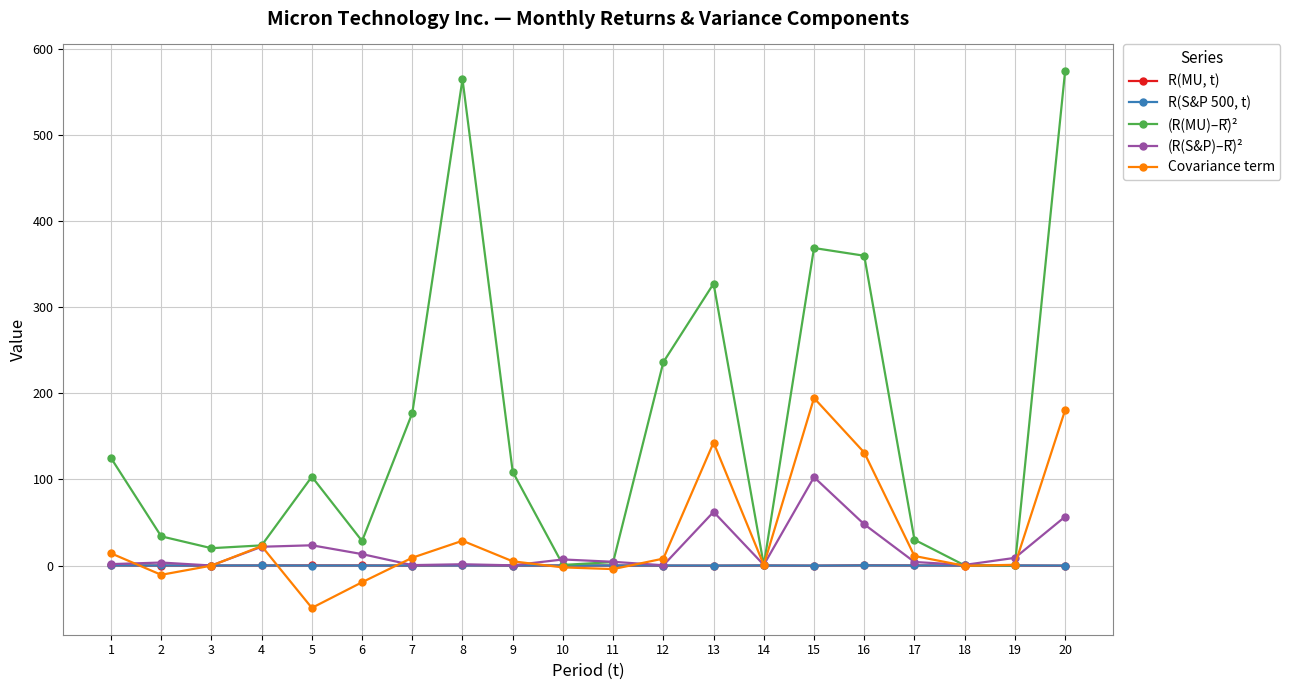

List the series in order of their peak value, lowest first.

R(S&P 500, t), R(MU, t), (R(S&P)–R̄)², Covariance term, (R(MU)–R̄)²